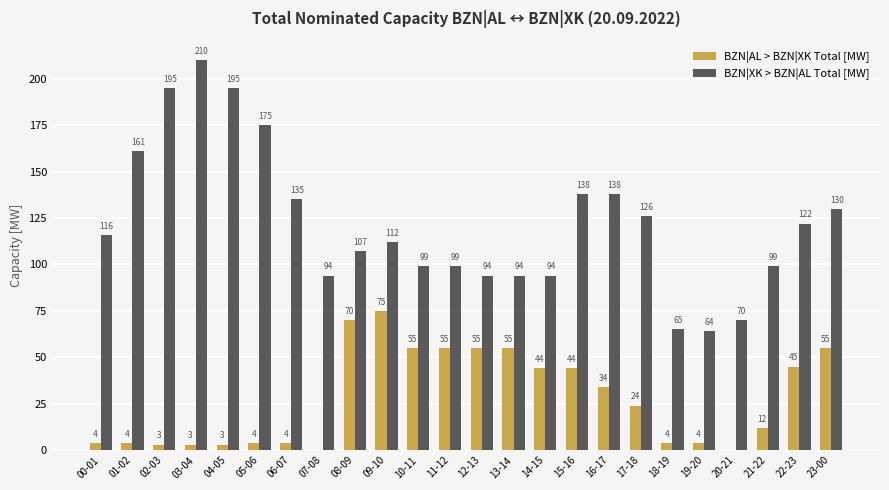

Is the value of BZN|AL > BZN|XK Total [MW] at 06-07 greater than the value of BZN|XK > BZN|AL Total [MW] at 05-06?

No